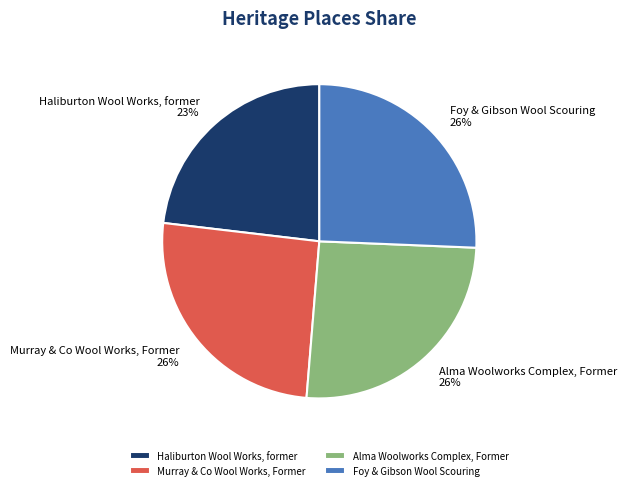

Is it true that Murray & Co Wool Works, Former is 15% of the pie?

False